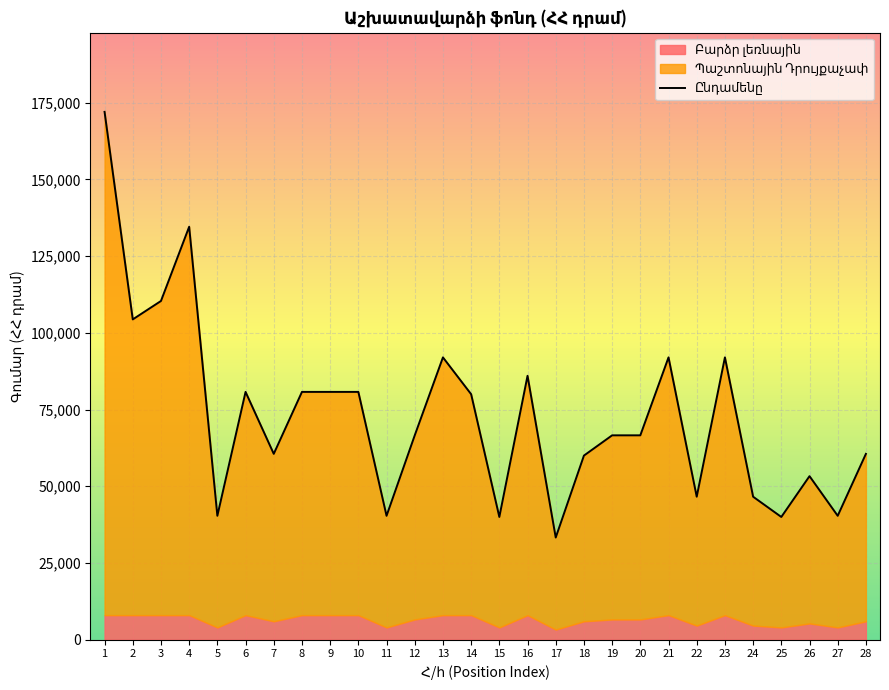

How many values are below 66600?

12